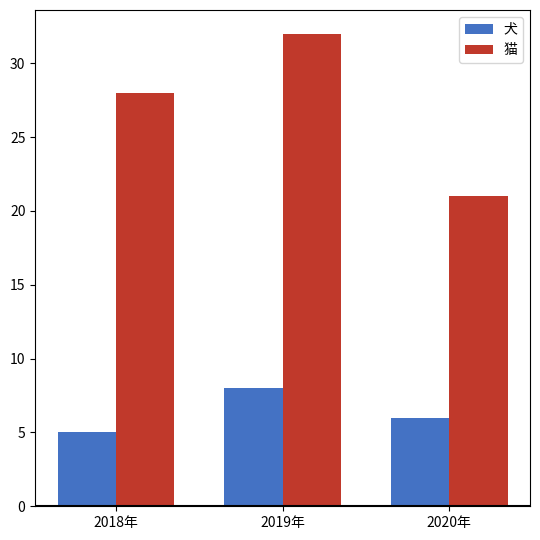

What is the label of the 1st bar from the left?

2018年